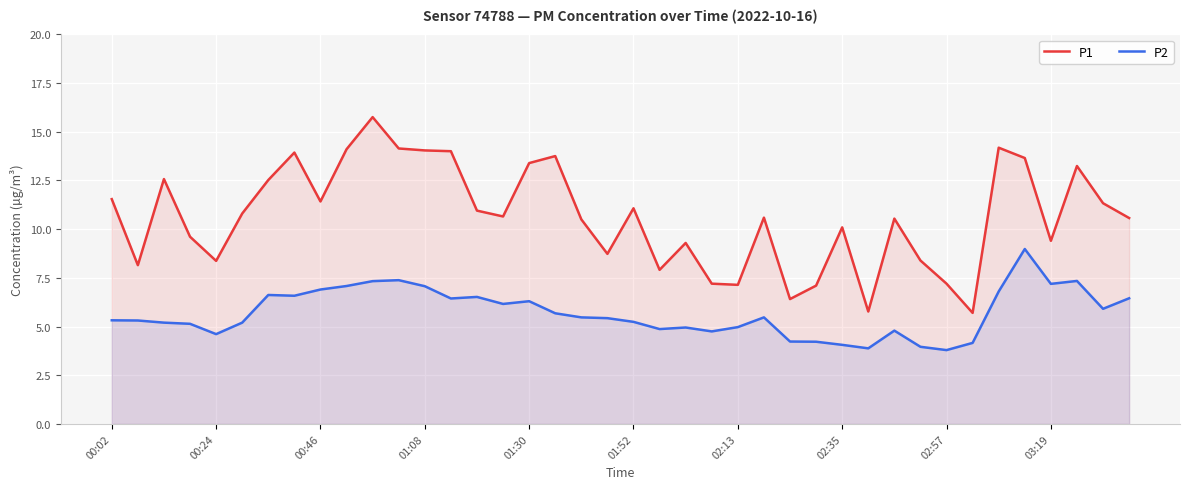

What is the smallest value displayed?

3.8